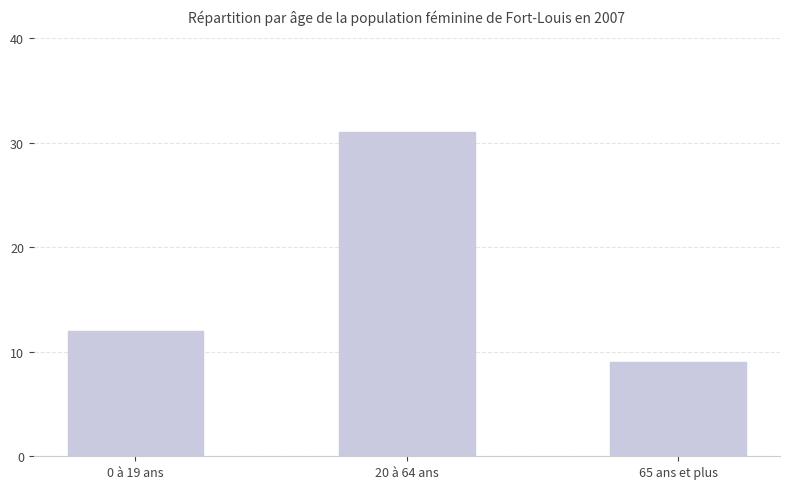

What is the sum of all values?

52